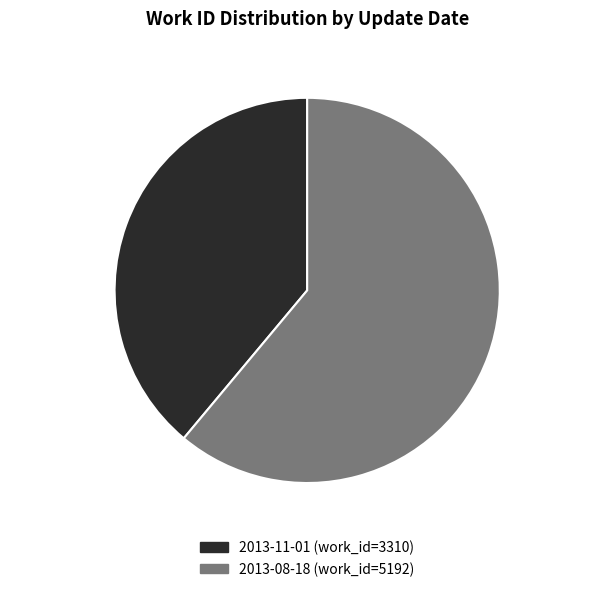

Is it true that 2013-08-18 is 73% of the pie?

False